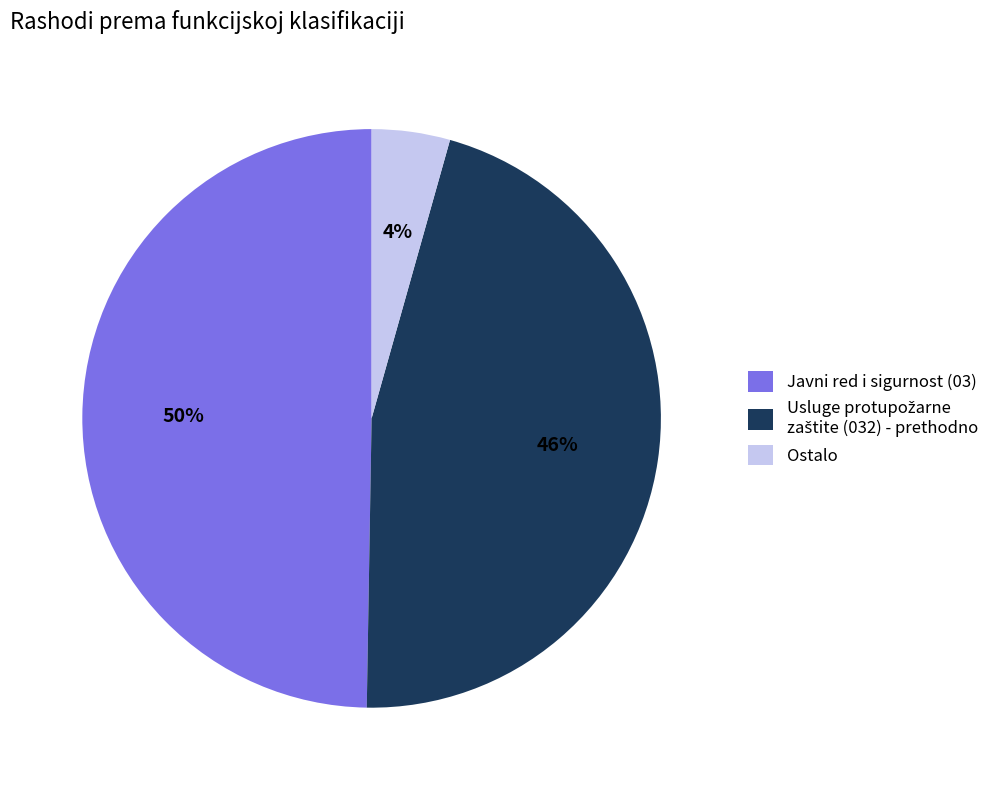

To the nearest percent, what percentage of the pie is Ostalo?

4%